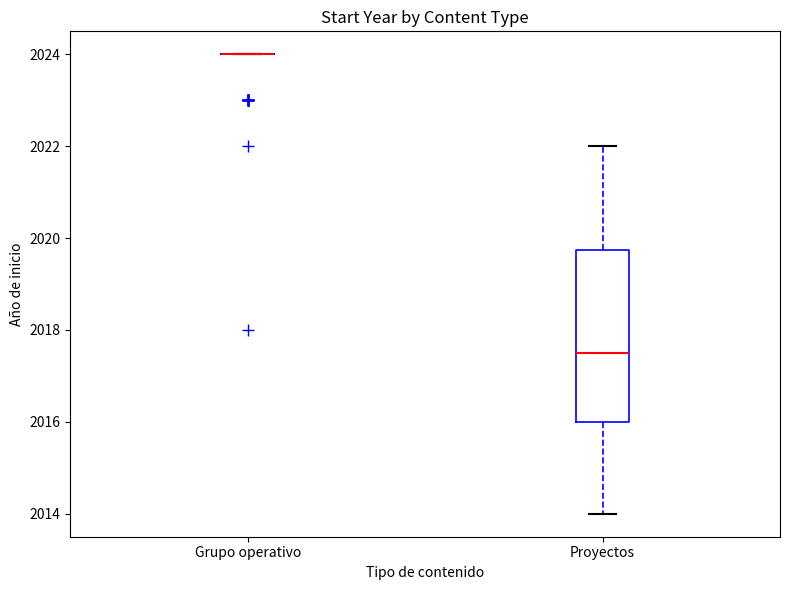

Which box is the tallest, from its lower edge to its upper edge?

Proyectos